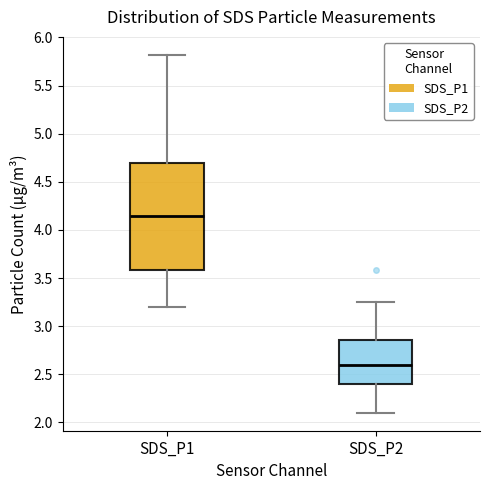

Reading left to right, read every box against the y-axis: the position of its median line, the range the box covers, and the ends of its whiskers. The values are not printed on the chart, so give them approximately, as read against the axis.

SDS_P1: median 4.15, box 3.60 to 4.70, whiskers 3.20 to 5.80
SDS_P2: median 2.60, box 2.40 to 2.85, whiskers 2.10 to 3.25